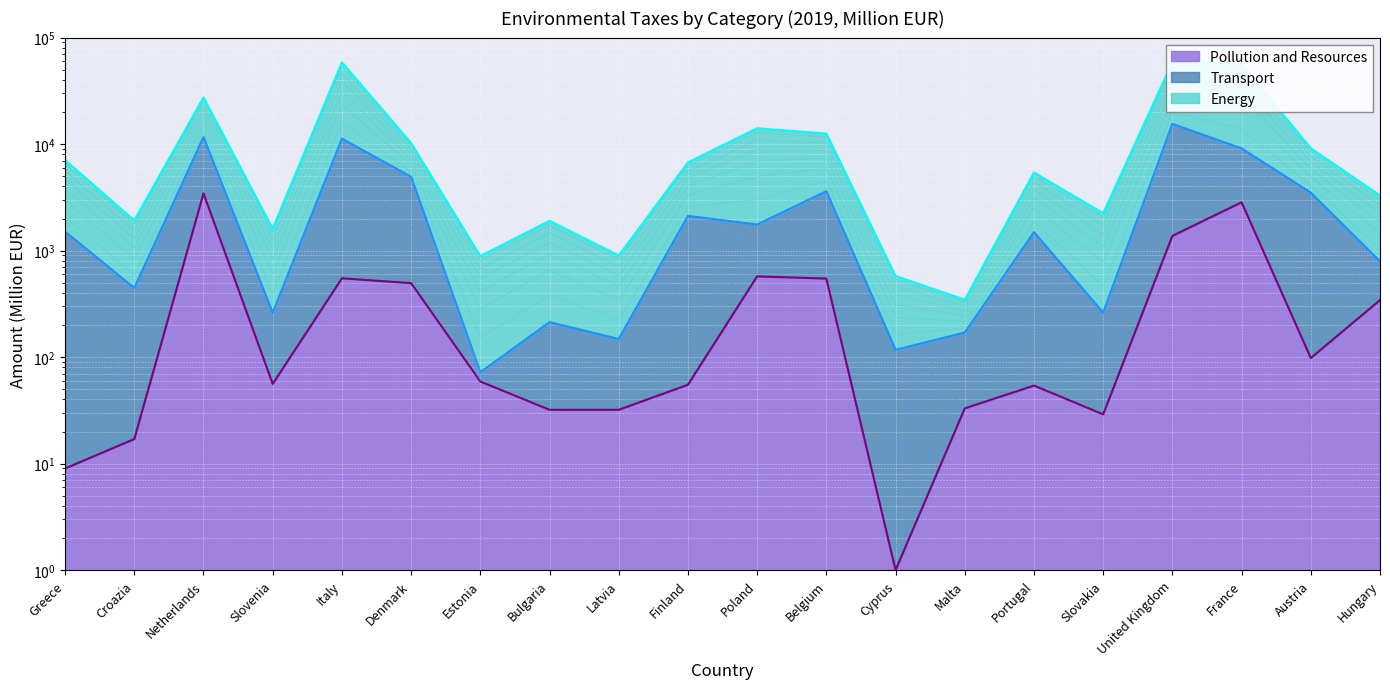

Read the Energy value at Slovakia, to the nearest 10.

2250